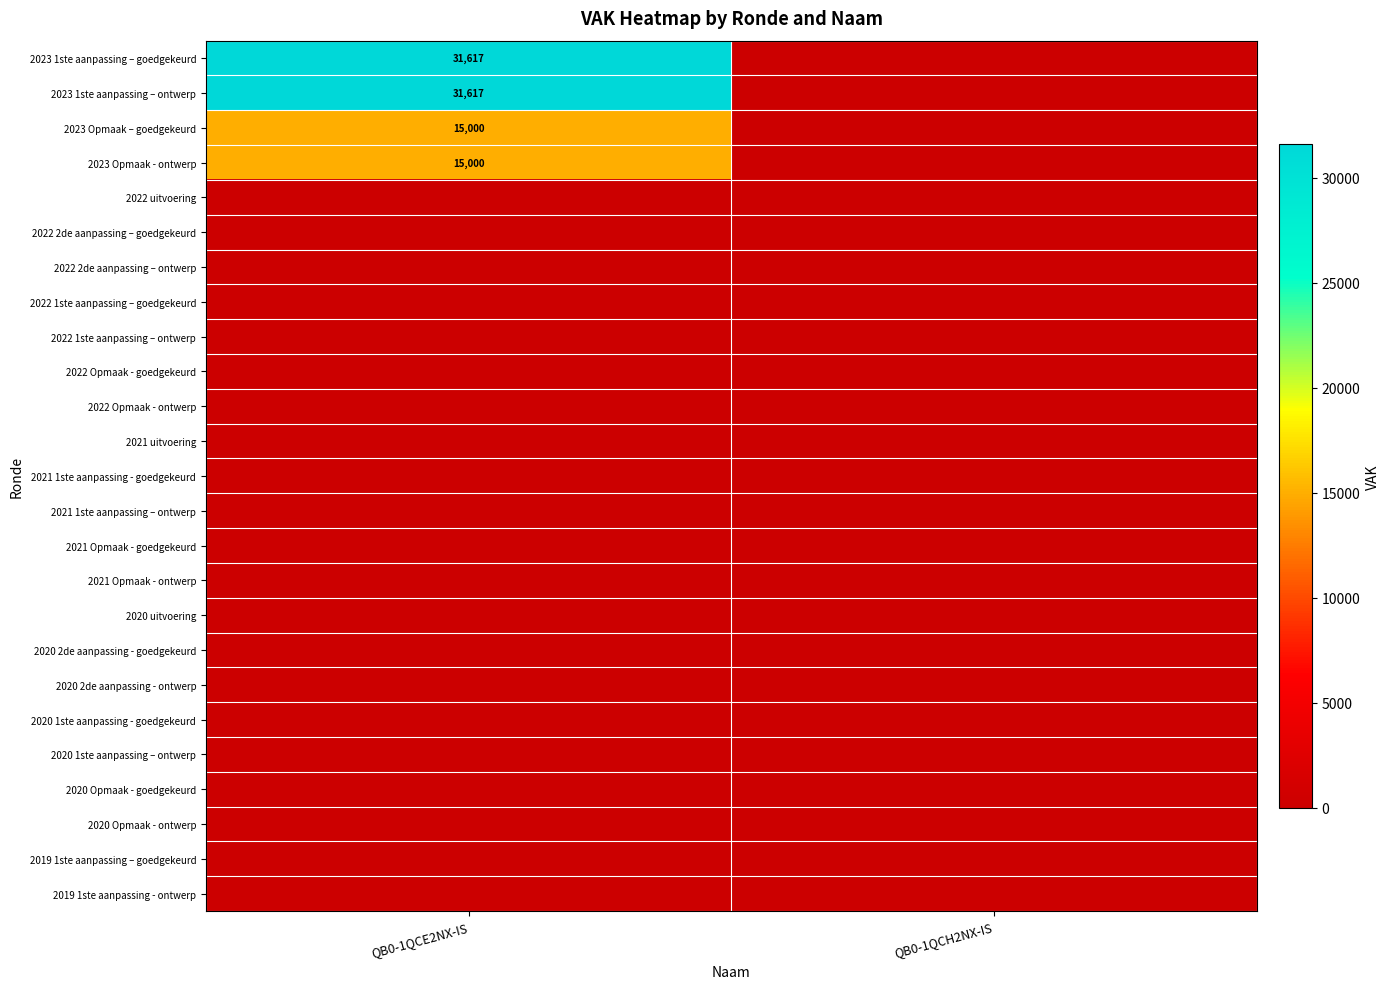

Which series has the largest range (max minus min)?

2023 1ste aanpassing – goedgekeurd